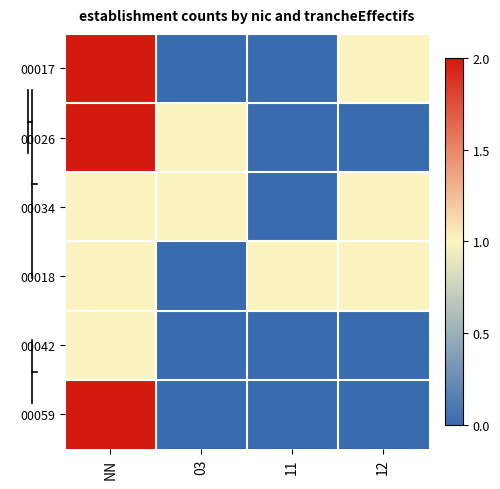

Between NN and 12, which is larger?

NN